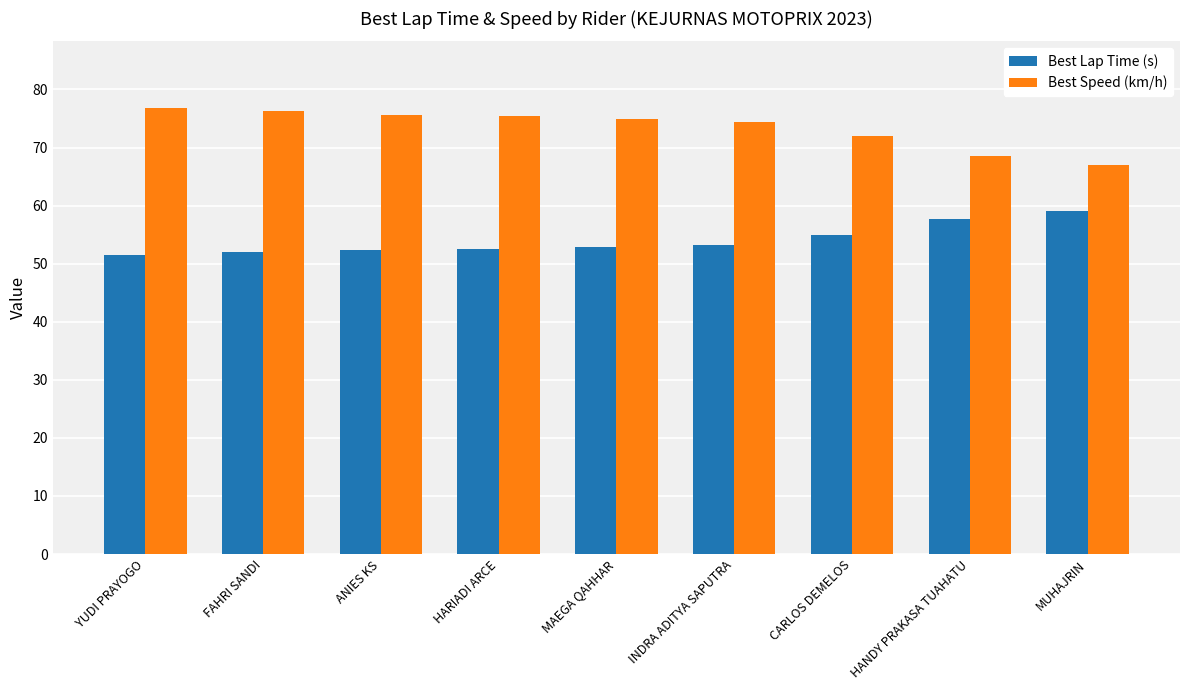

Is the value of Best Speed (km/h) at HARIADI ARCE greater than the value of Best Lap Time (s) at HARIADI ARCE?

Yes